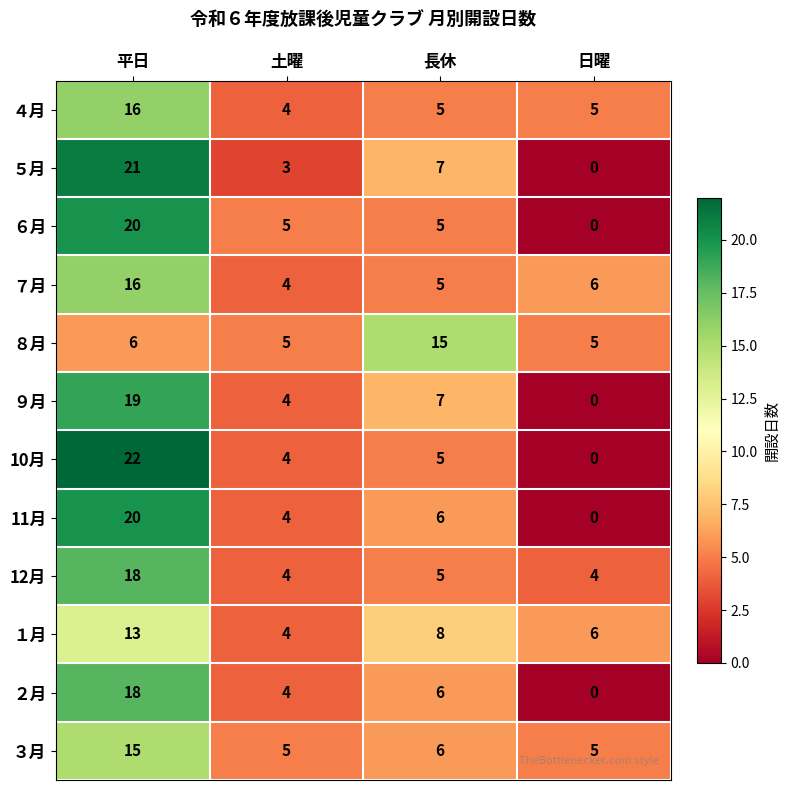

How many positive values does the ９月 series have?

3